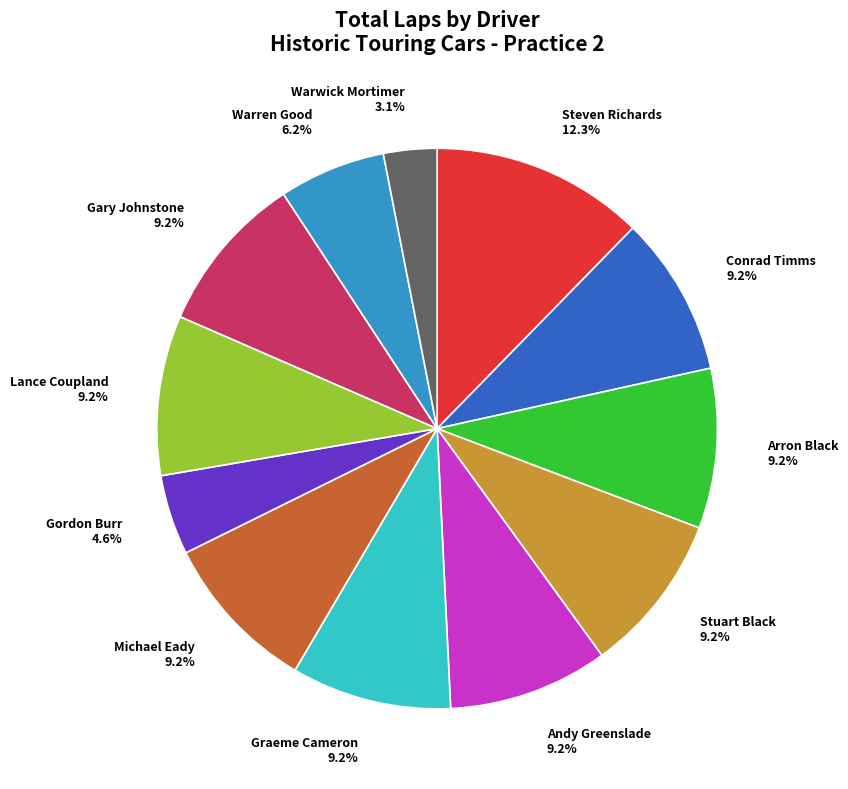

What is the smallest slice in the pie chart?

Warwick Mortimer